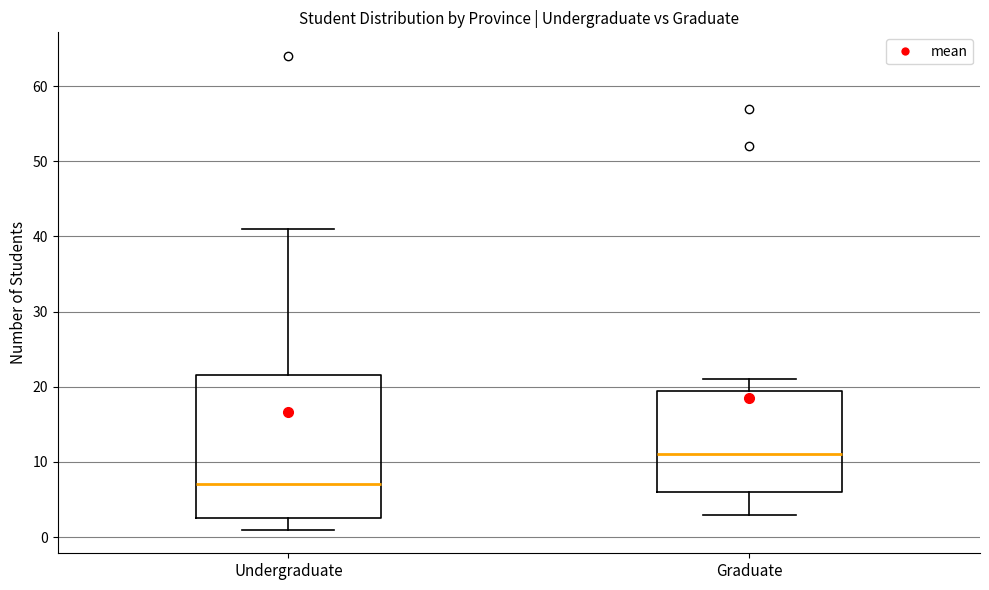

Reading left to right, read every box against the y-axis: the position of its median line, the range the box covers, and the ends of its whiskers. The values are not printed on the chart, so give them approximately, as read against the axis.

Undergraduate: median 7, box 3 to 22, whiskers 1 to 41
Graduate: median 11, box 6 to 20, whiskers 3 to 21